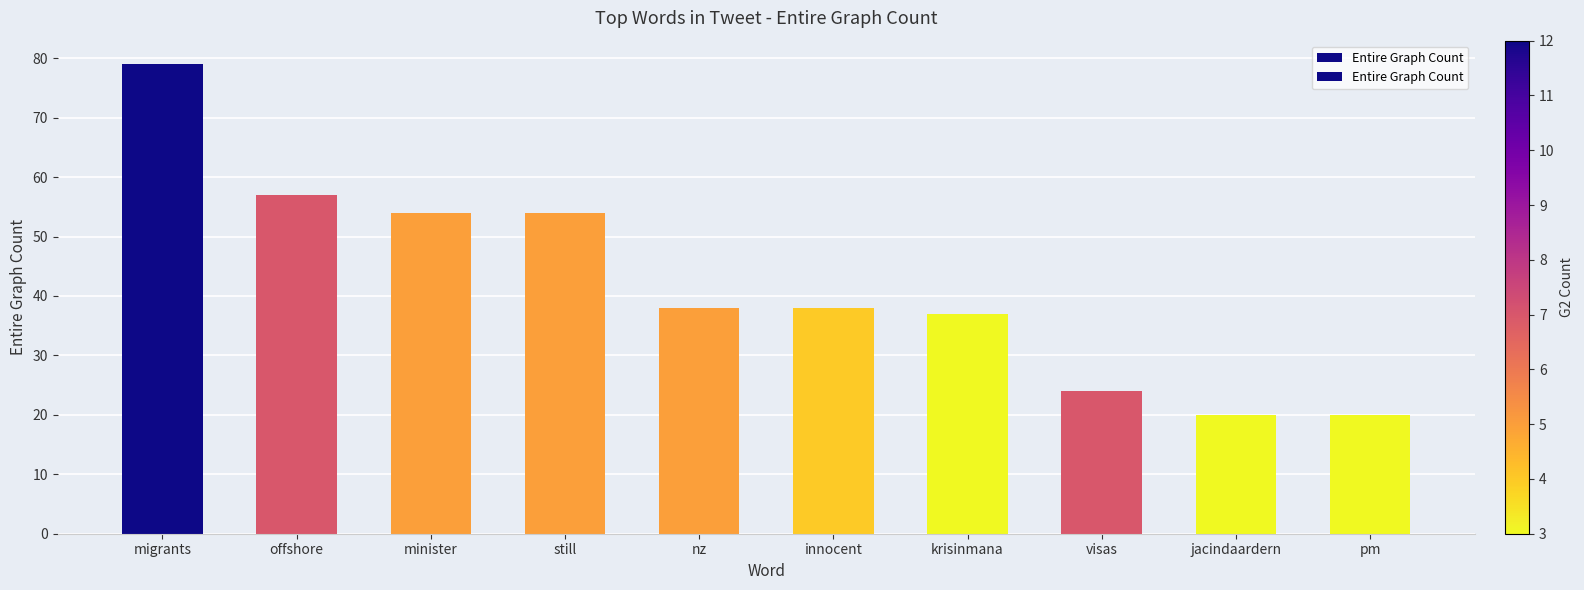

What is the average value?

42